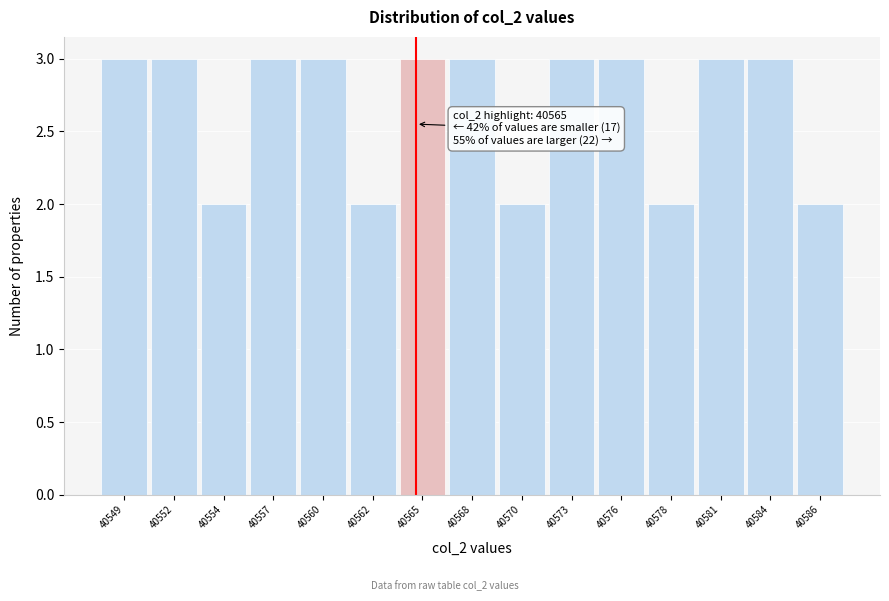

Reading right to left, what are all the values shown in this chart?

2	3	3	2	3	3	2	3	3	2	3	3	2	3	3